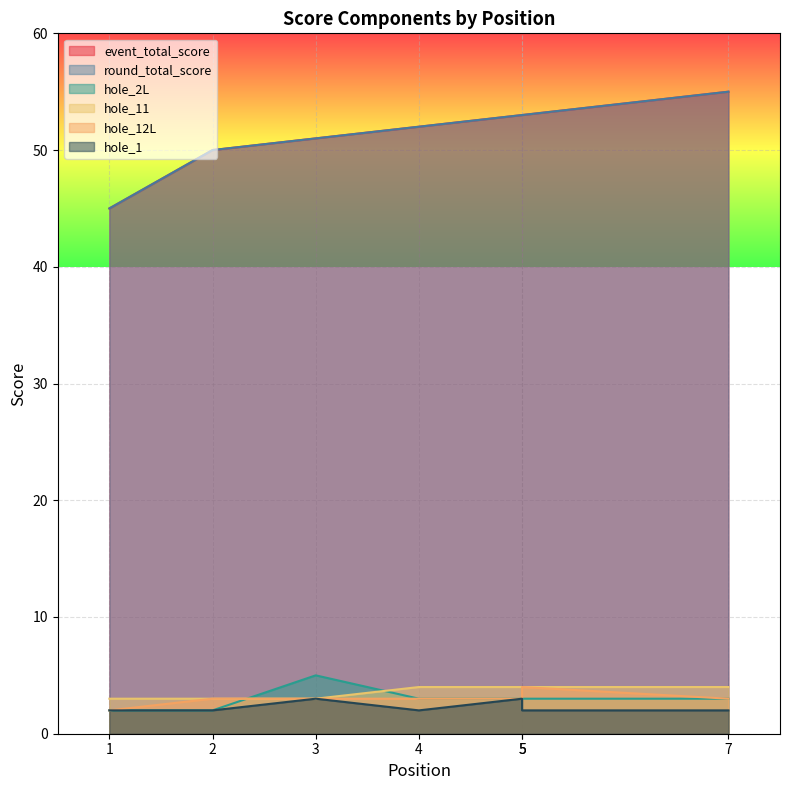

Rank the series at 5 from lowest to highest value.

hole_2L, hole_12L, hole_1, hole_11, event_total_score, round_total_score